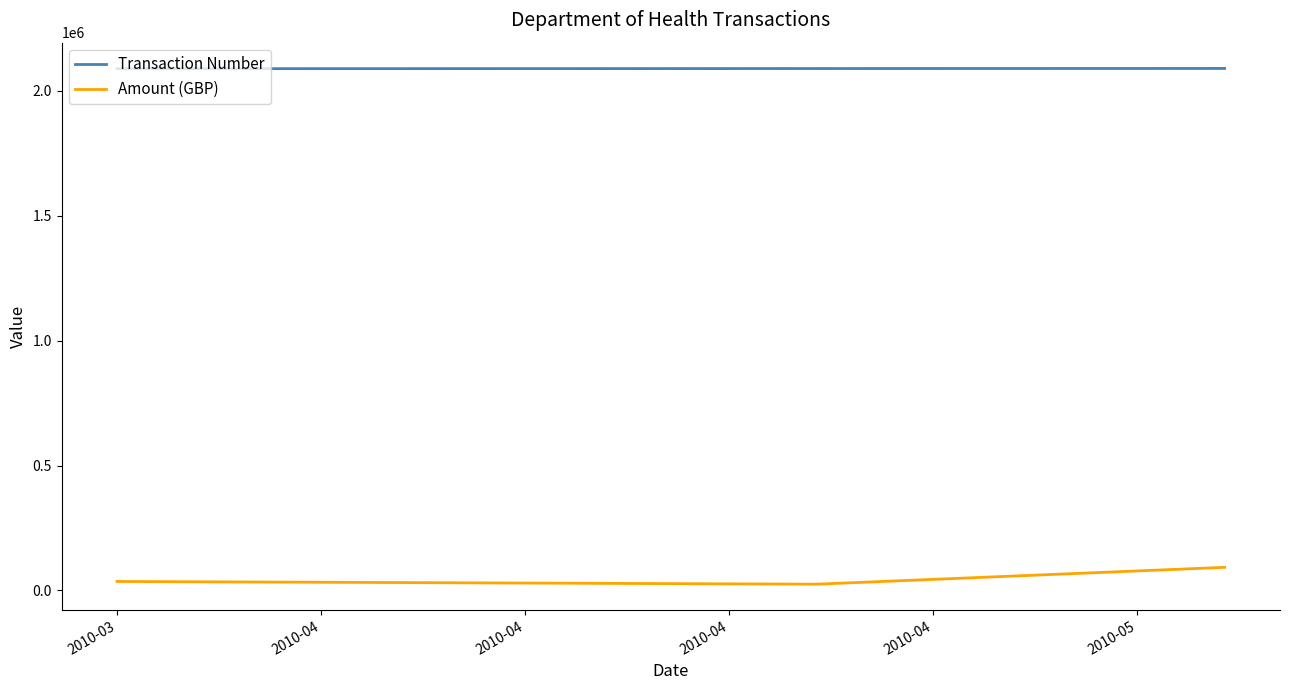

What is the minimum value for Transaction Number?

2088219